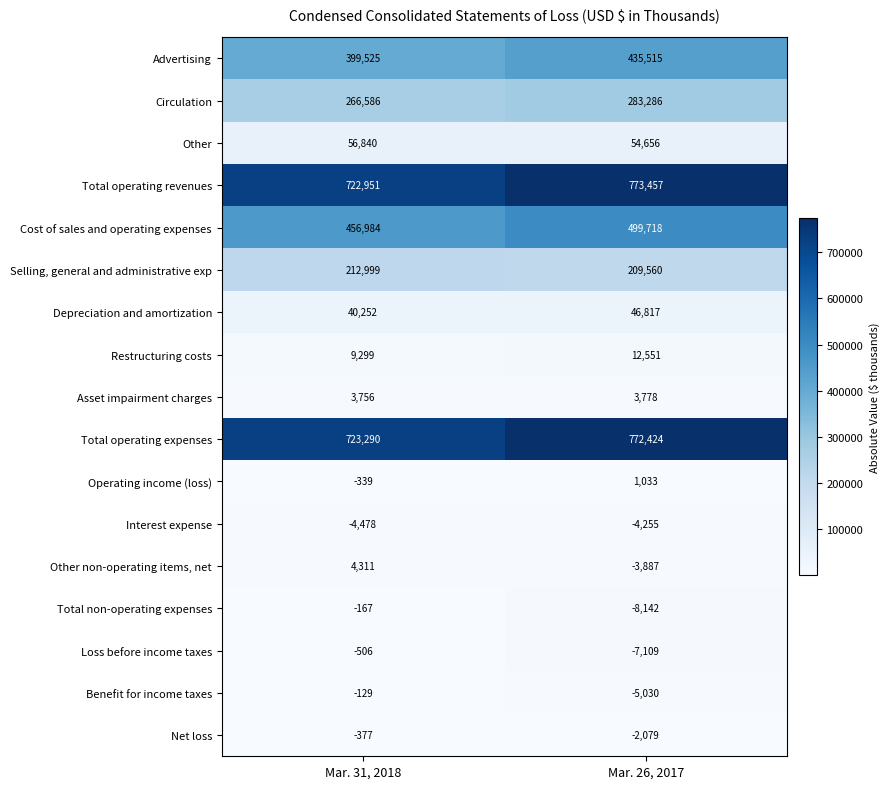

What is the difference between the maximum and minimum values in the Benefit for income taxes series?

4901